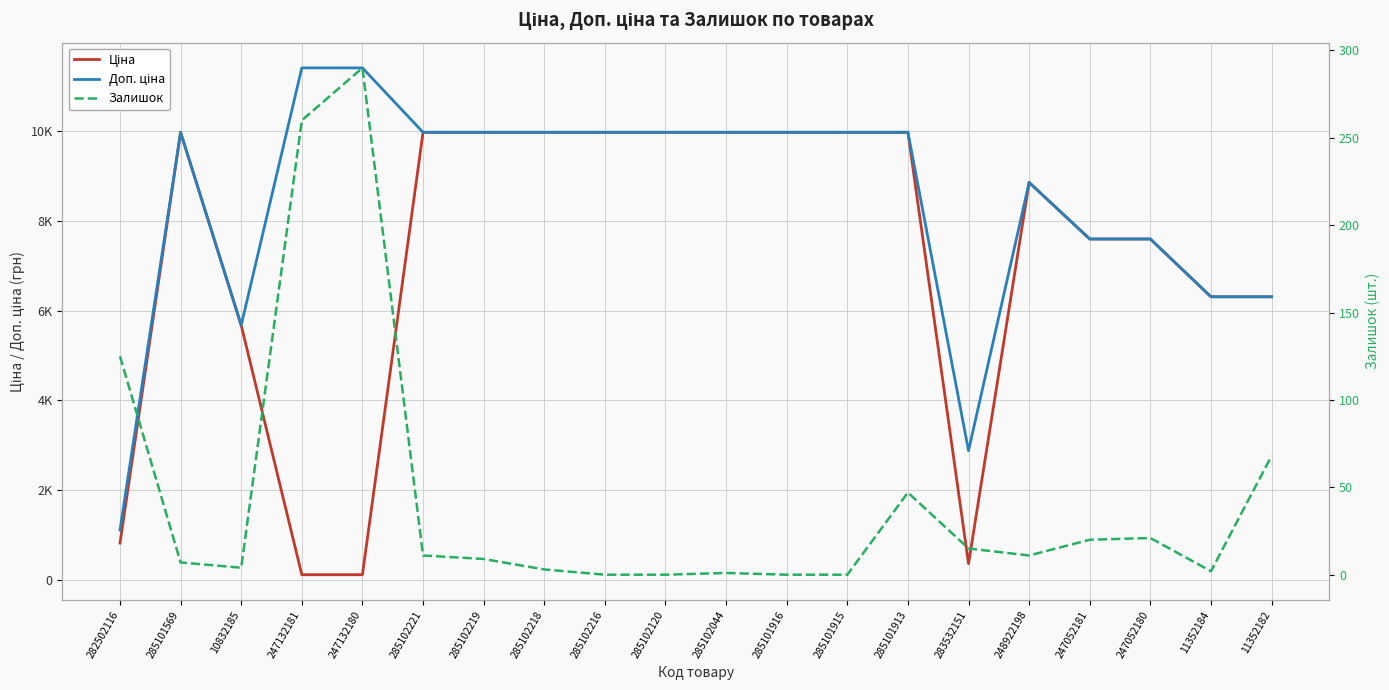

What are all the series names shown in the legend?

Ціна, Доп. ціна, Залишок